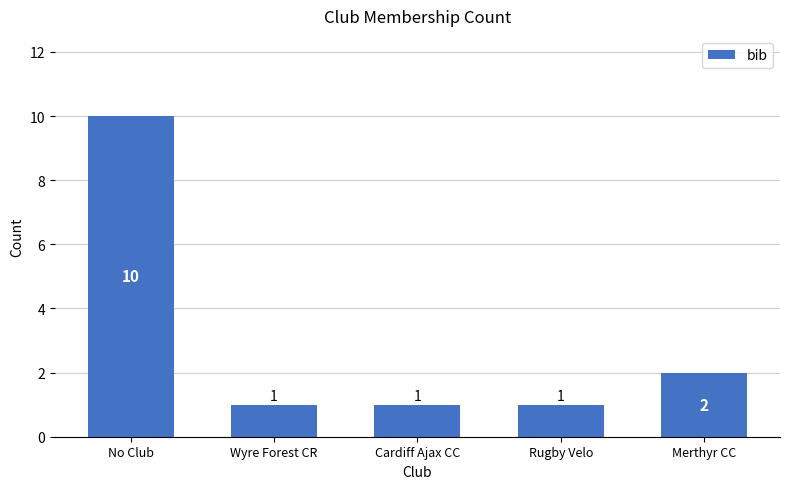

What is the sum of the values at Merthyr CC and Rugby Velo?

3